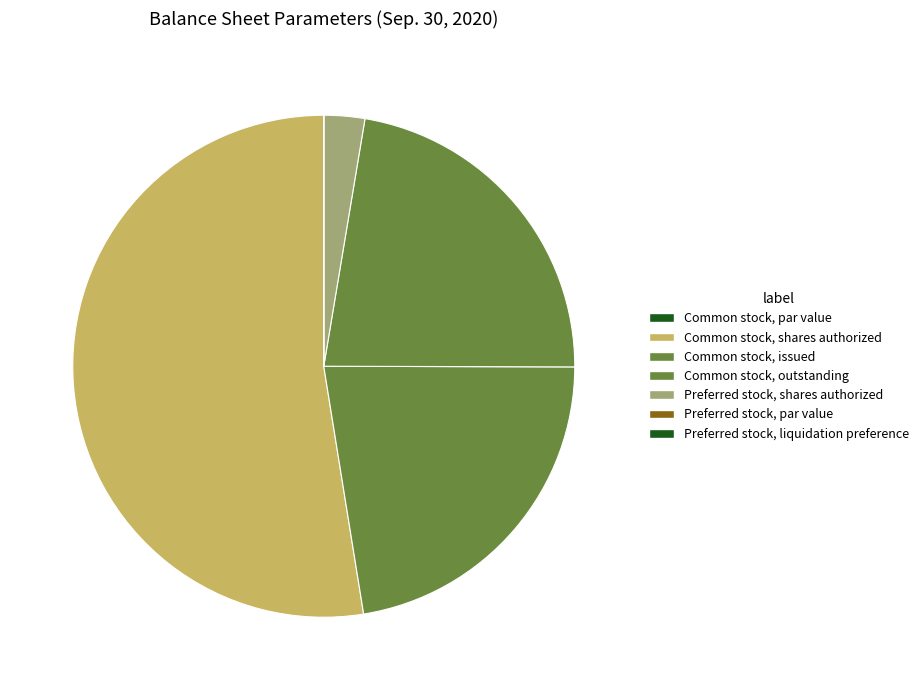

To the nearest percent, what is the combined percentage of Common stock, shares authorized and Preferred stock, par value?

53%